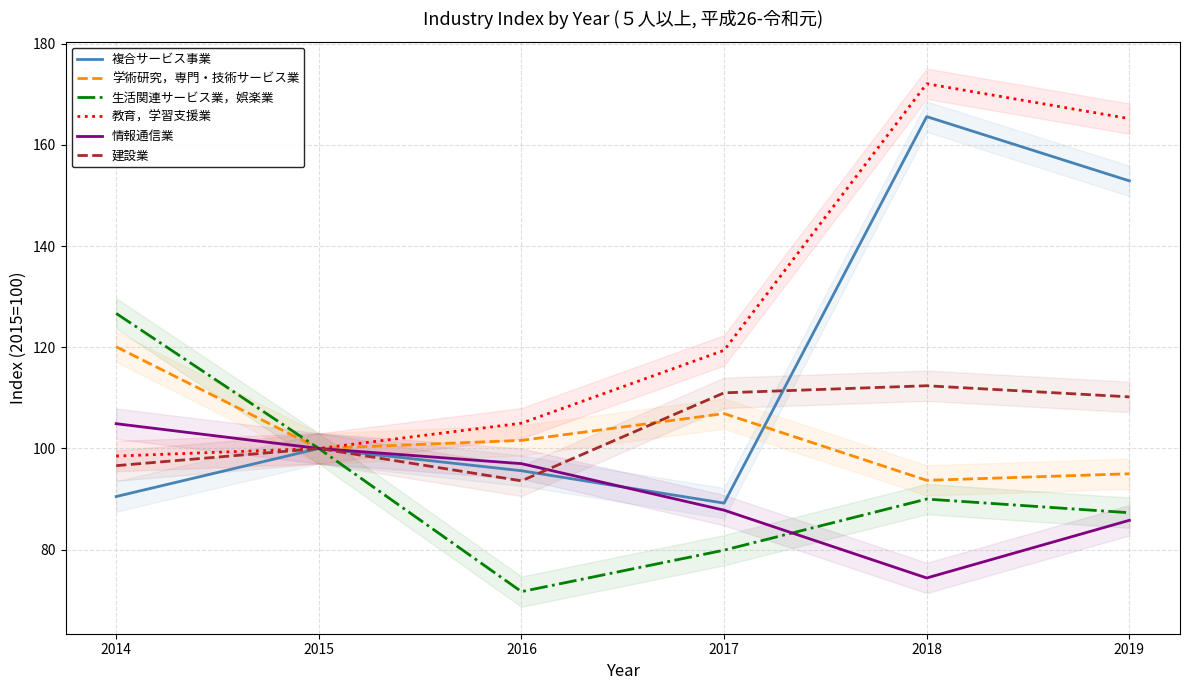

The 建設業 series shows 96.6 at 2014. True or false?

True